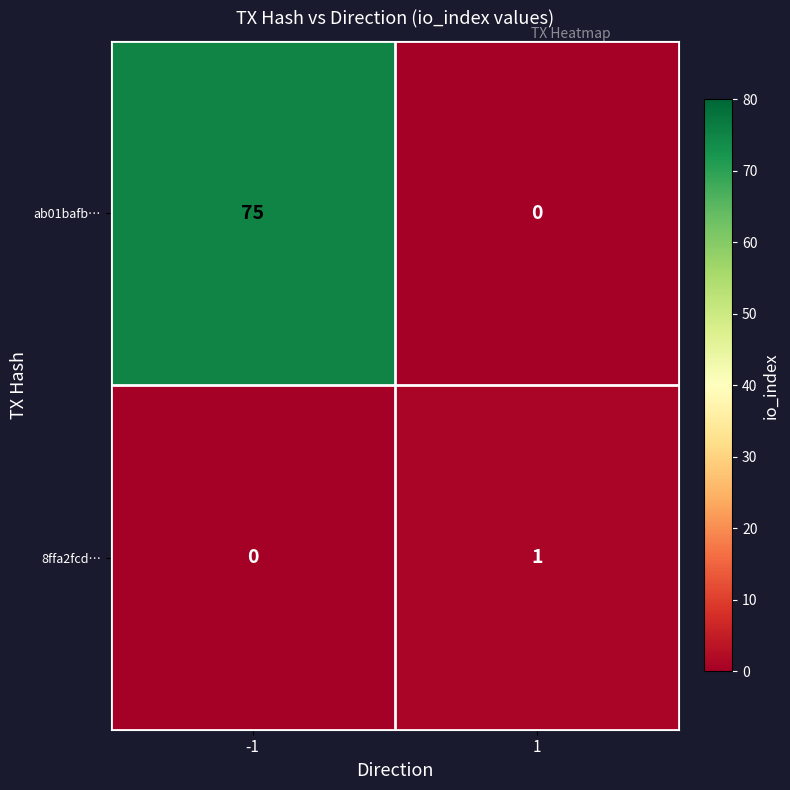

What is the difference between the maximum and minimum values in the ab01bafb… series?

75